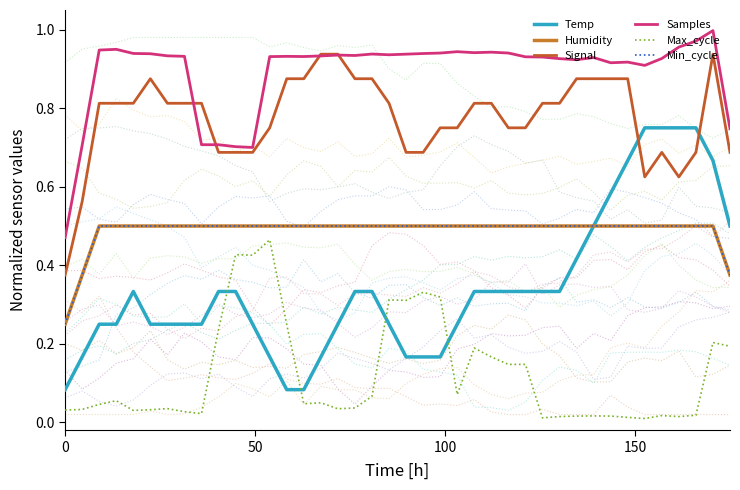

Is it true that Samples equals 0.9 at 150?

True